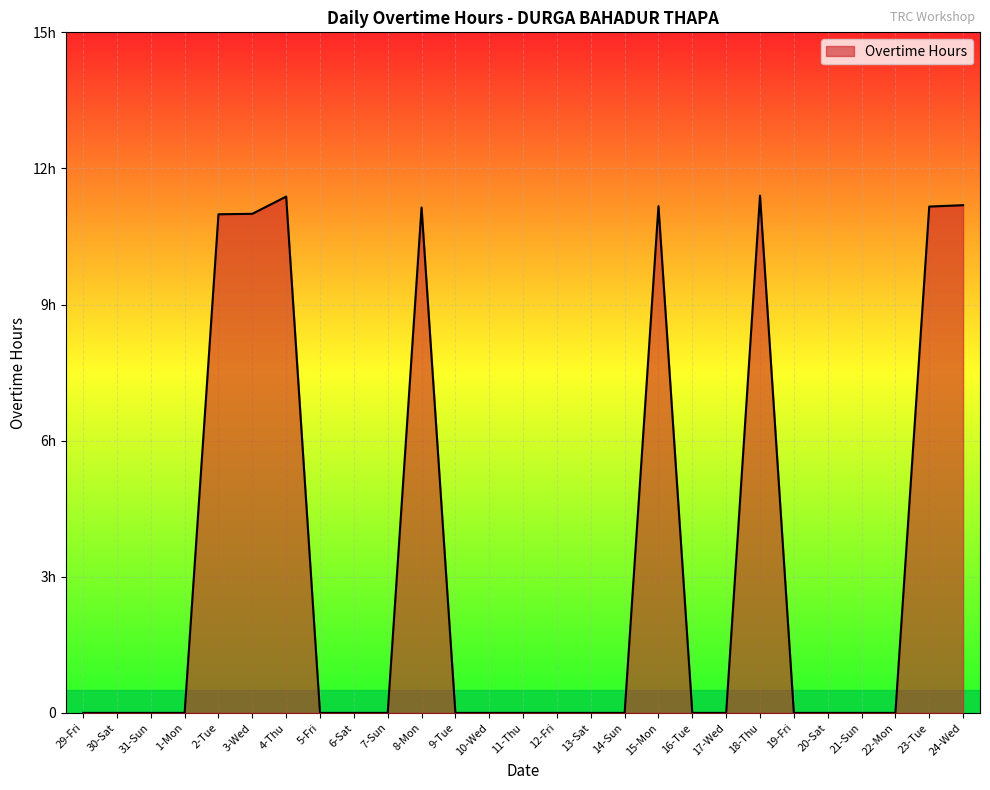

Reading right to left, extract all data points from this chart.

11.2	11.2	0.0	0.0	0.0	0.0	11.4	0.0	0.0	11.2	0.0	0.0	0.0	0.0	0.0	0.0	11.1	0.0	0.0	0.0	11.4	11.0	11.0	0.0	0.0	0.0	0.0